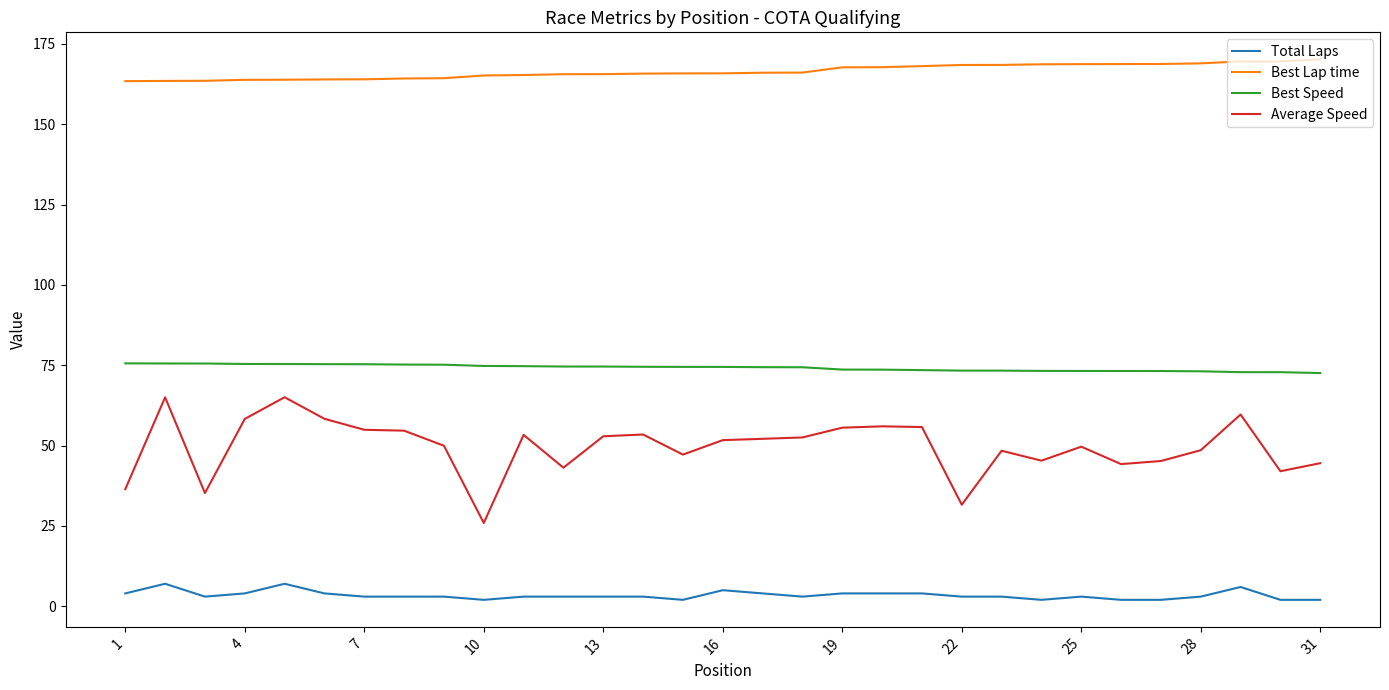

Which series has the largest total across all categories?

Best Lap time